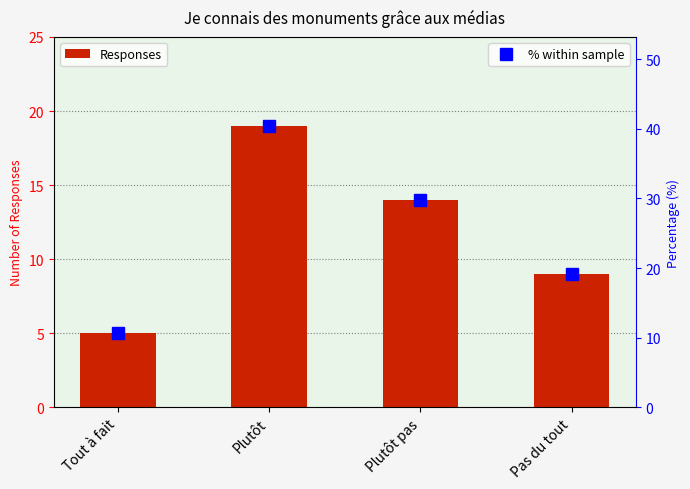

The value of Responses at Pas du tout is 9.0. True or false?

True